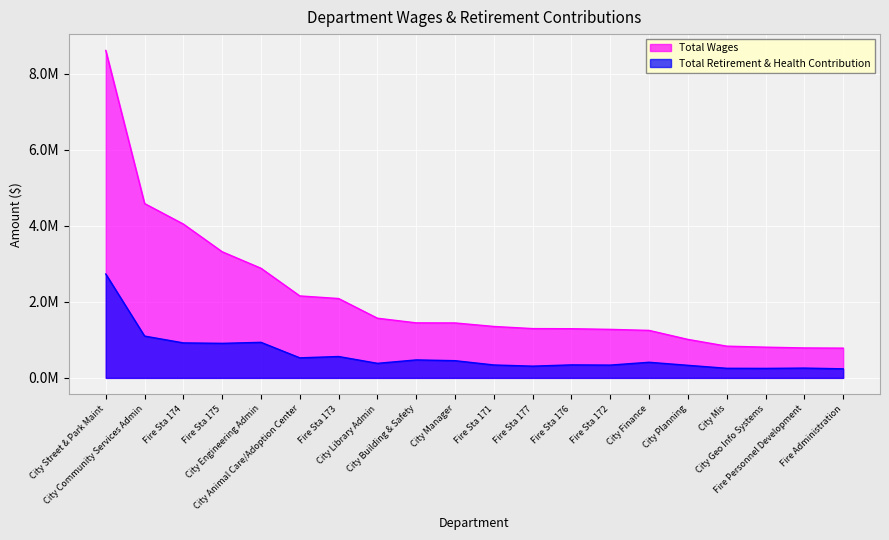

True or false: Total Retirement & Health Contribution and Total Wages intersect in this chart.

False